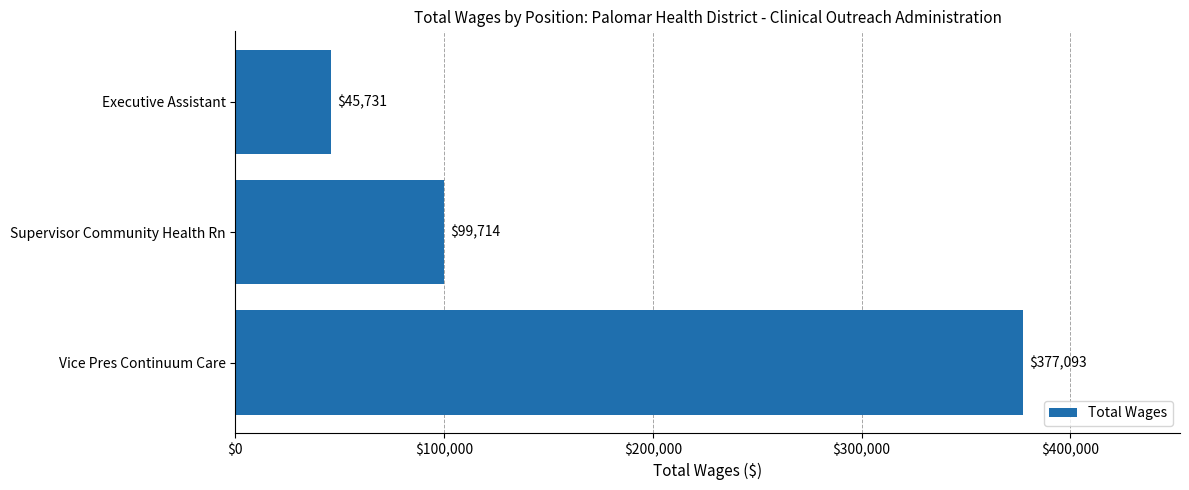

How many values are below 99714?

1